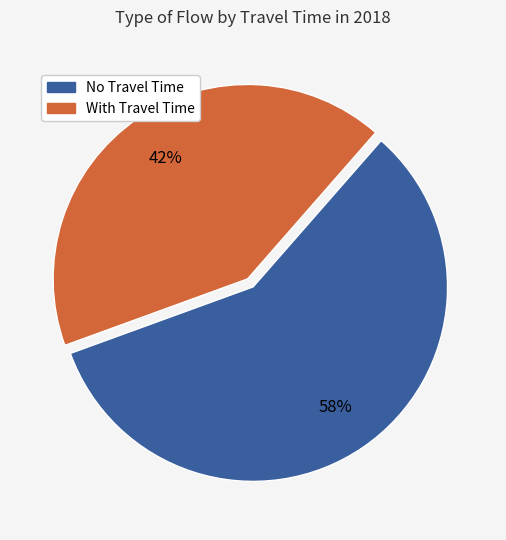

To the nearest percent, what is the average slice percentage?

50%